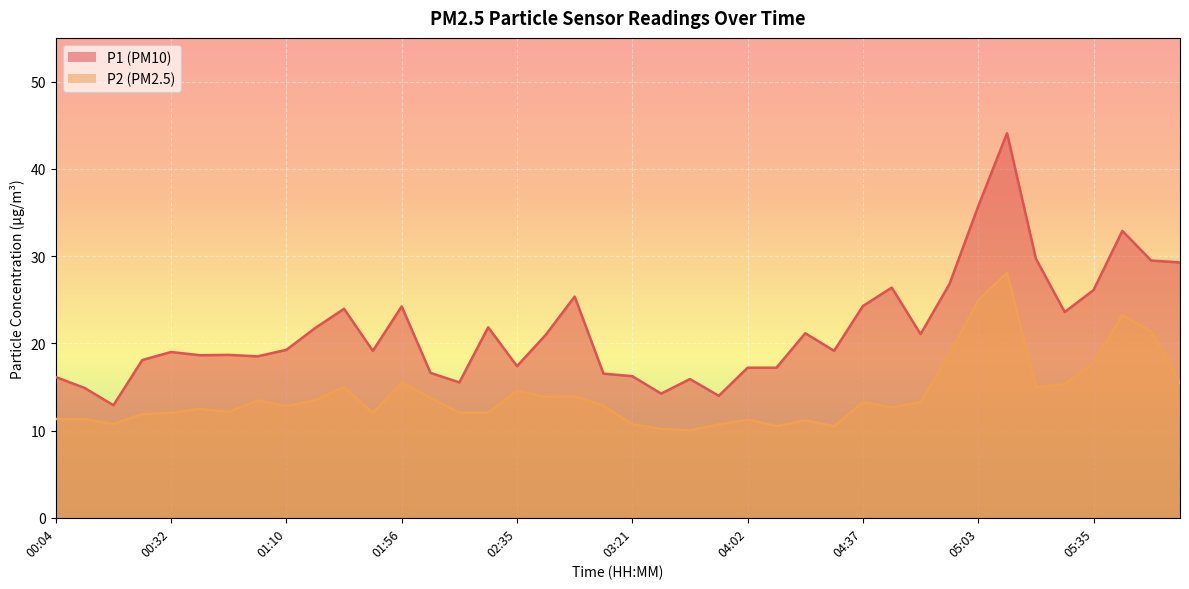

True or false: P1 and P2 intersect in this chart.

False